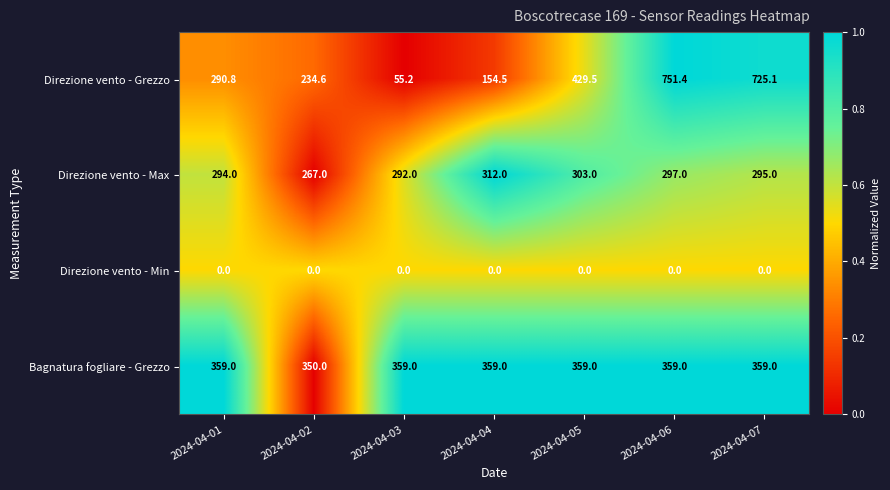

Between 2024-04-02 and 2024-04-04, which series saw the biggest shift?

Direzione vento - Grezzo